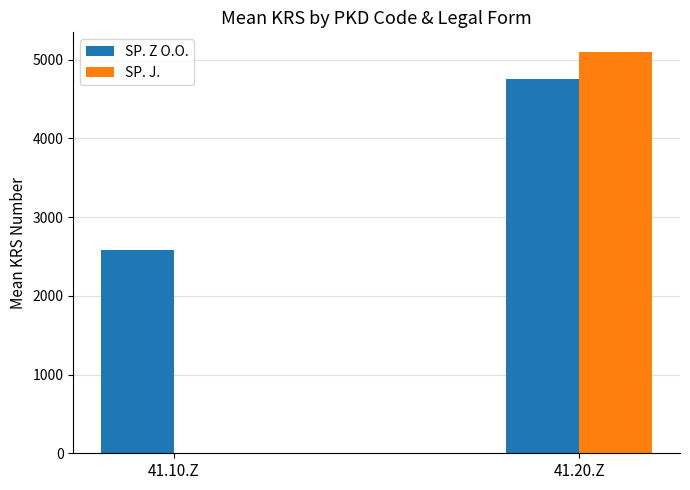

Which series changed the most between 41.10.Z and 41.20.Z?

SP. J.